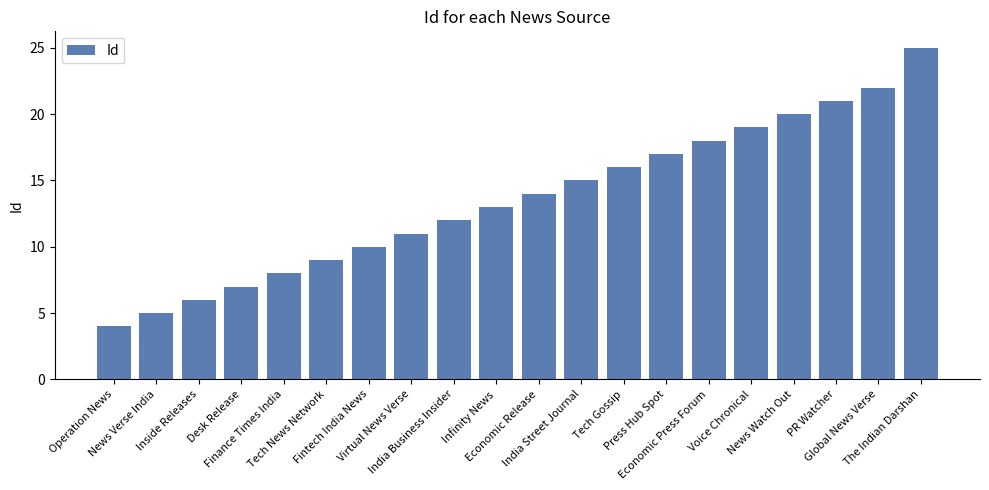

What is the average value?

14